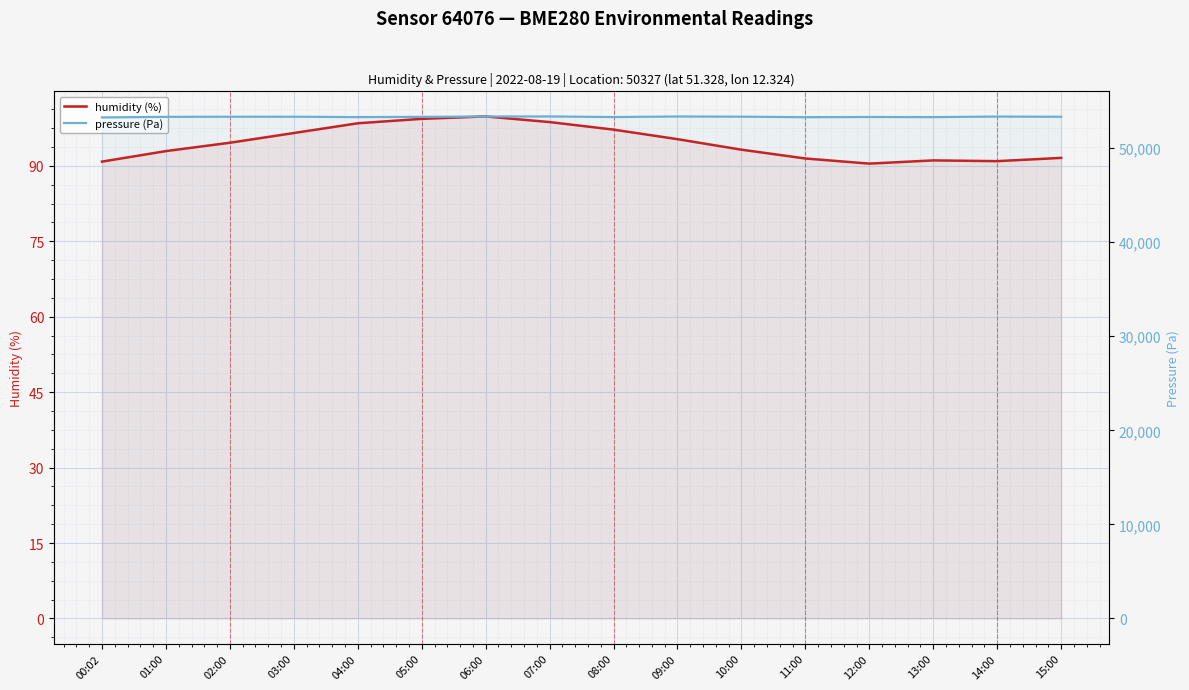

What is the difference between the highest and lowest values at 04:00?

53198.6